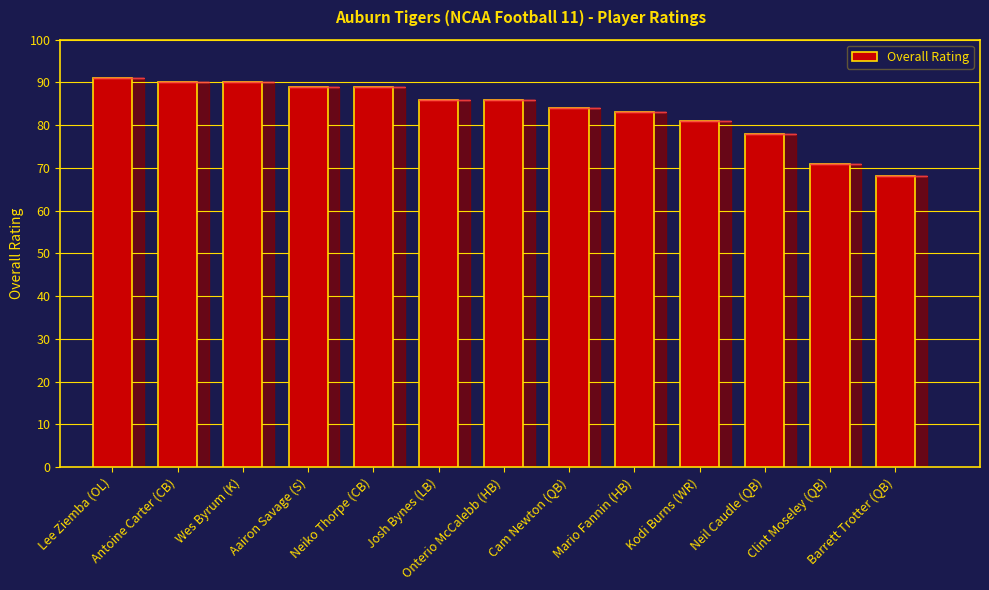

What is the smallest value displayed?

68